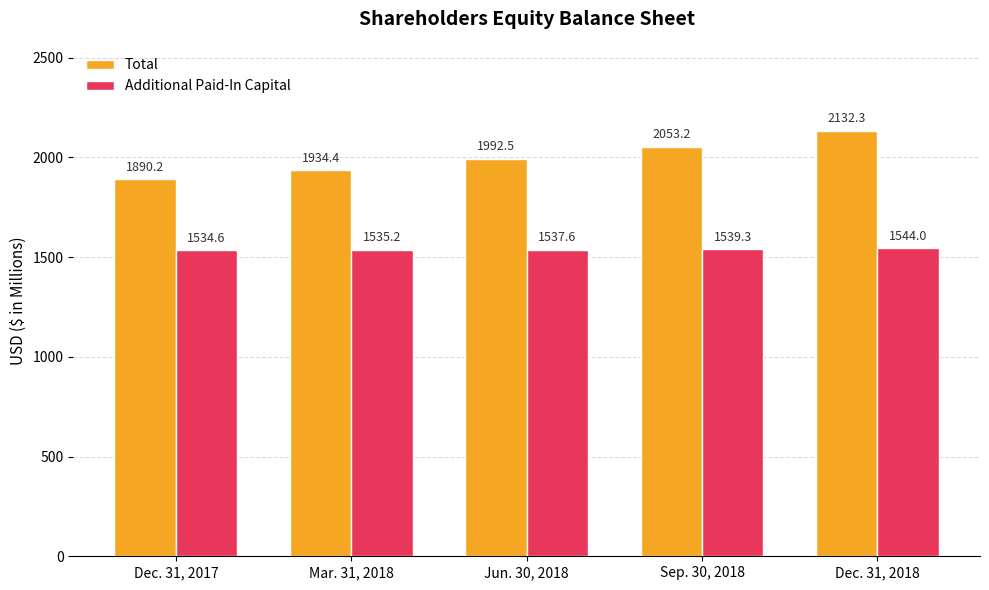

True or false: Additional Paid-In Capital has a value of 1537.6 at Jun. 30, 2018.

True